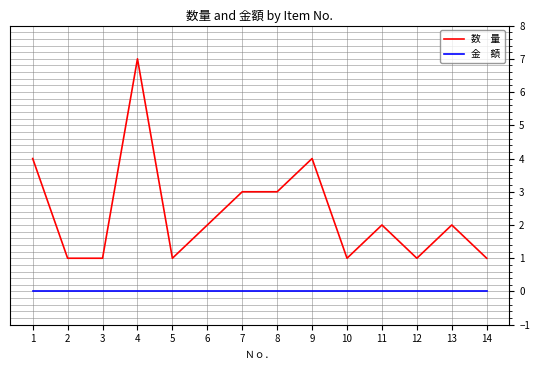

Which label corresponds to the largest value in the chart?

4